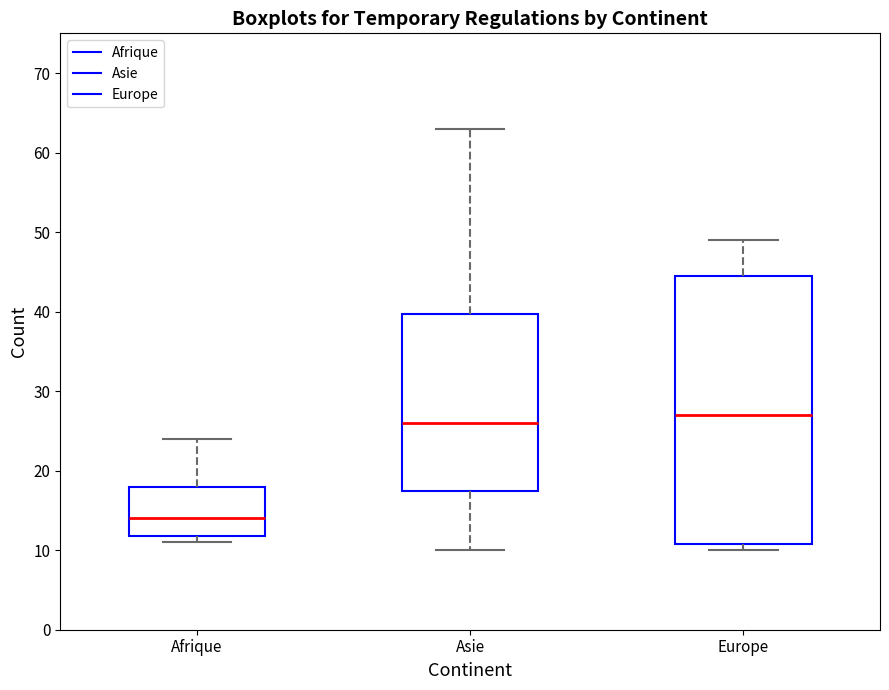

Reading left to right, transcribe this box plot: for each box, give where its median line is, the range the box spans, and where its two whiskers end, as read against the y-axis. The values are not printed on the chart, so give them approximately, as read against the axis.

Afrique: median 14, box 12 to 18, whiskers 11 to 24
Asie: median 26, box 18 to 40, whiskers 10 to 63
Europe: median 27, box 11 to 45, whiskers 10 to 49